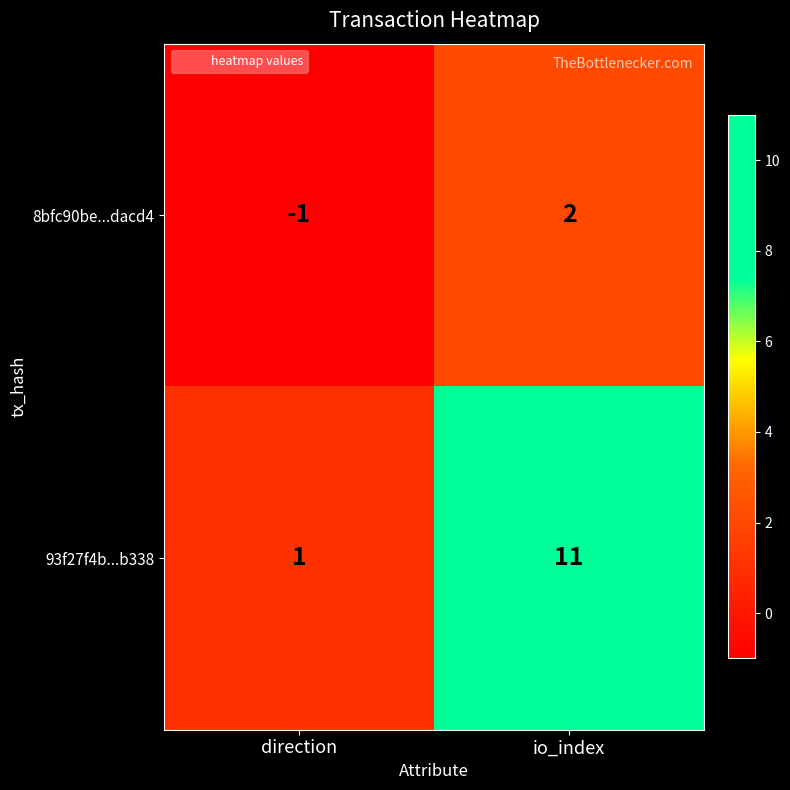

Reading left to right, list all the values displayed in this chart.

8bfc90be...dacd4: direction=-1	io_index=2
93f27f4b...b338: direction=1	io_index=11